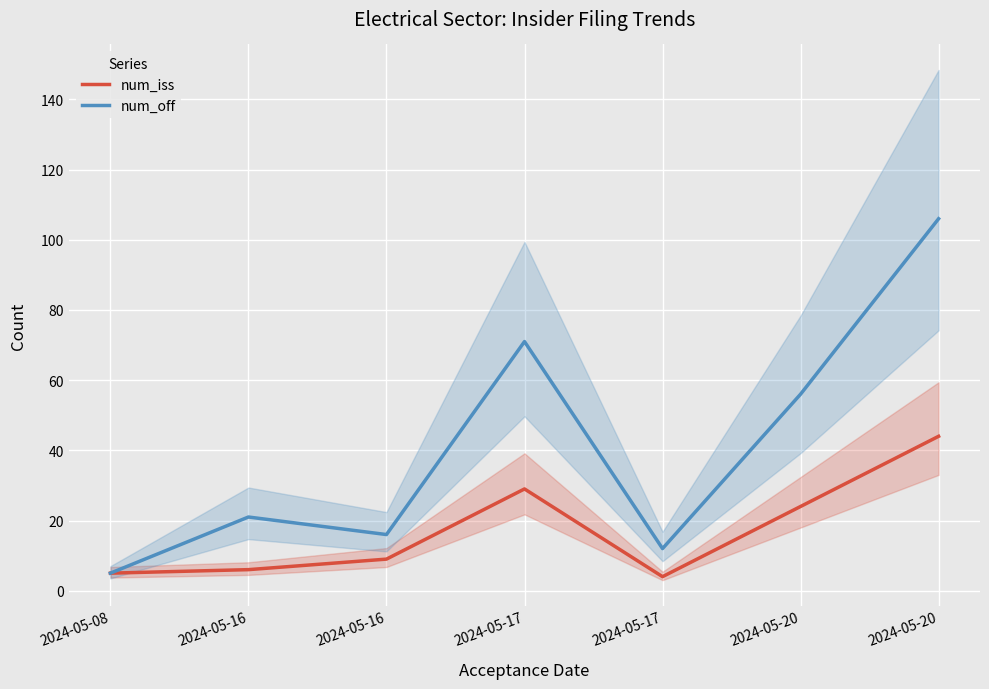

How many interior local peaks does the num_off series have?

2